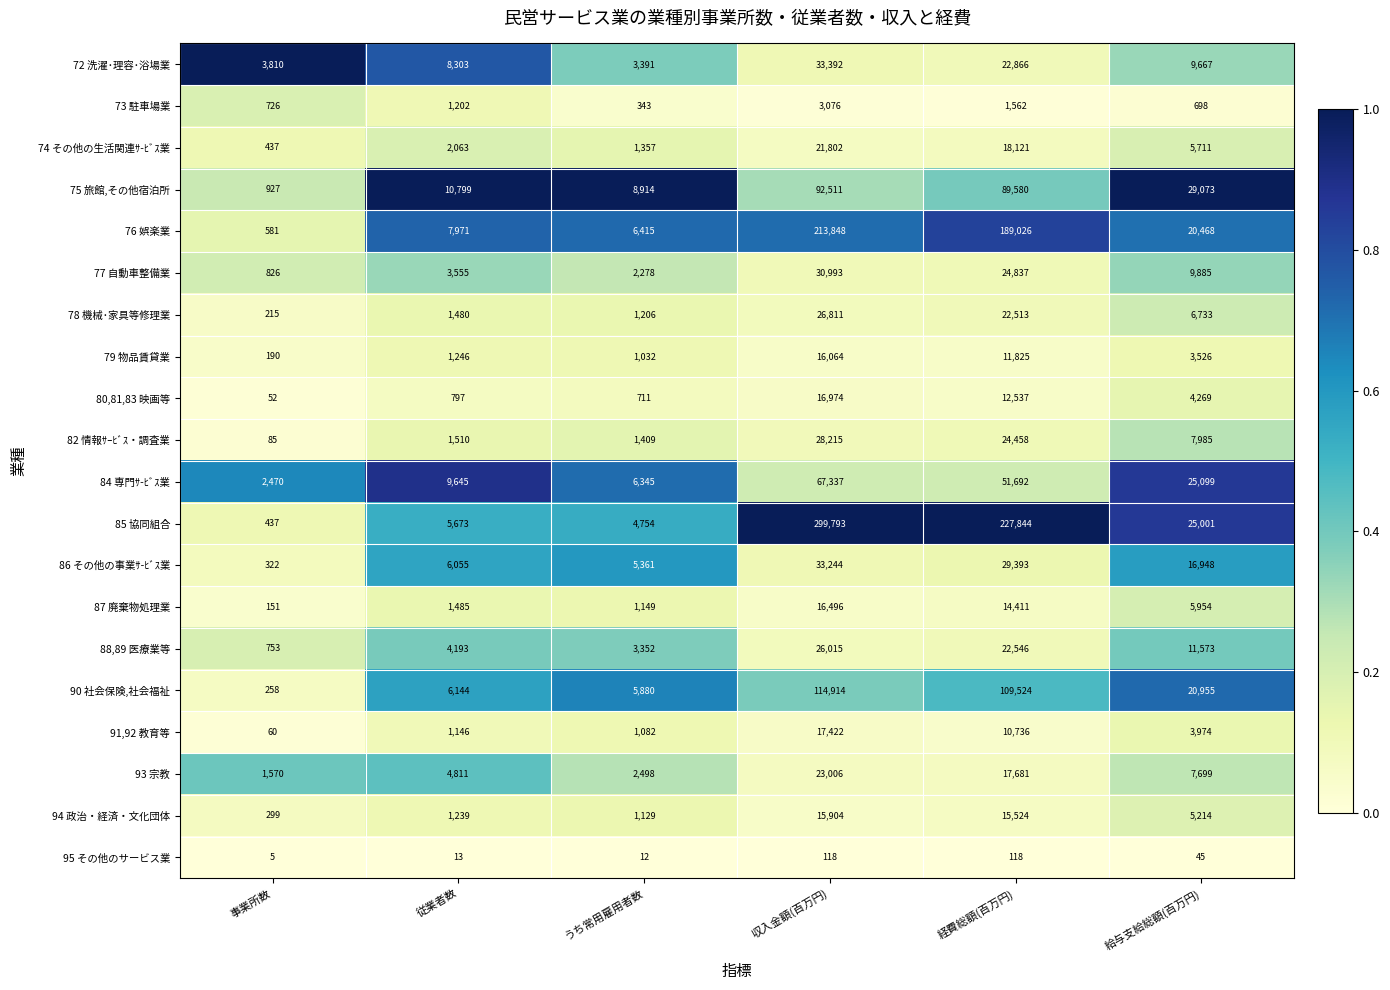

What is the total value across all series at 従業者数?

79330